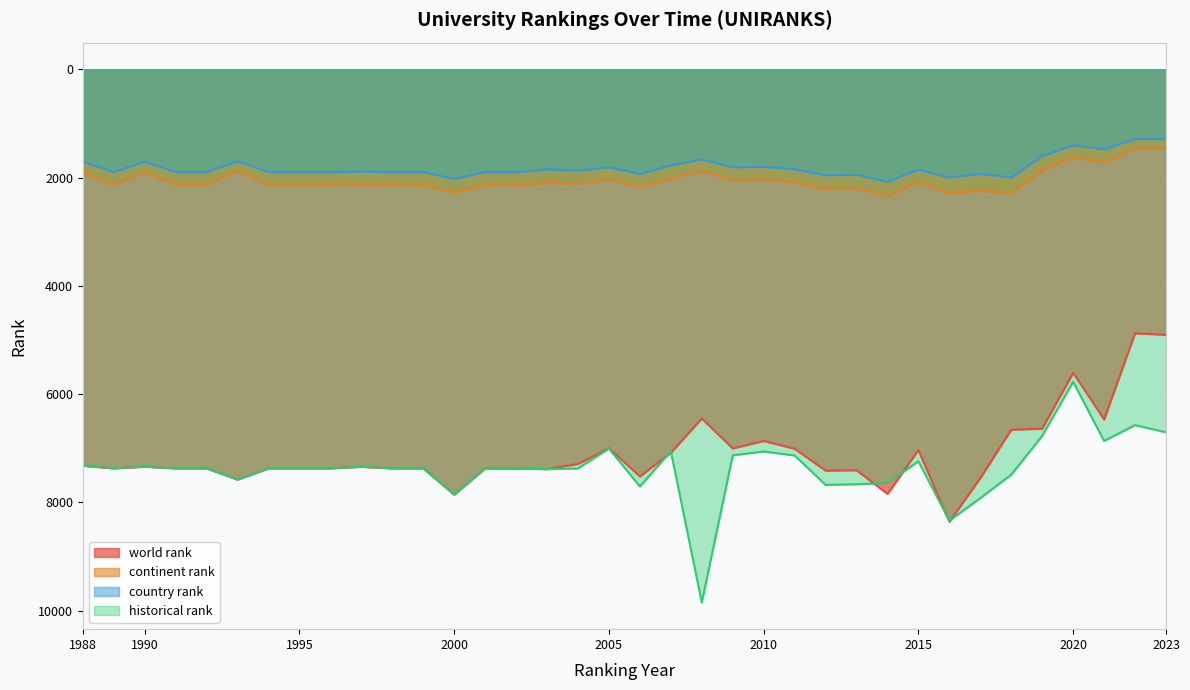

How many lines are shown in the chart?

4